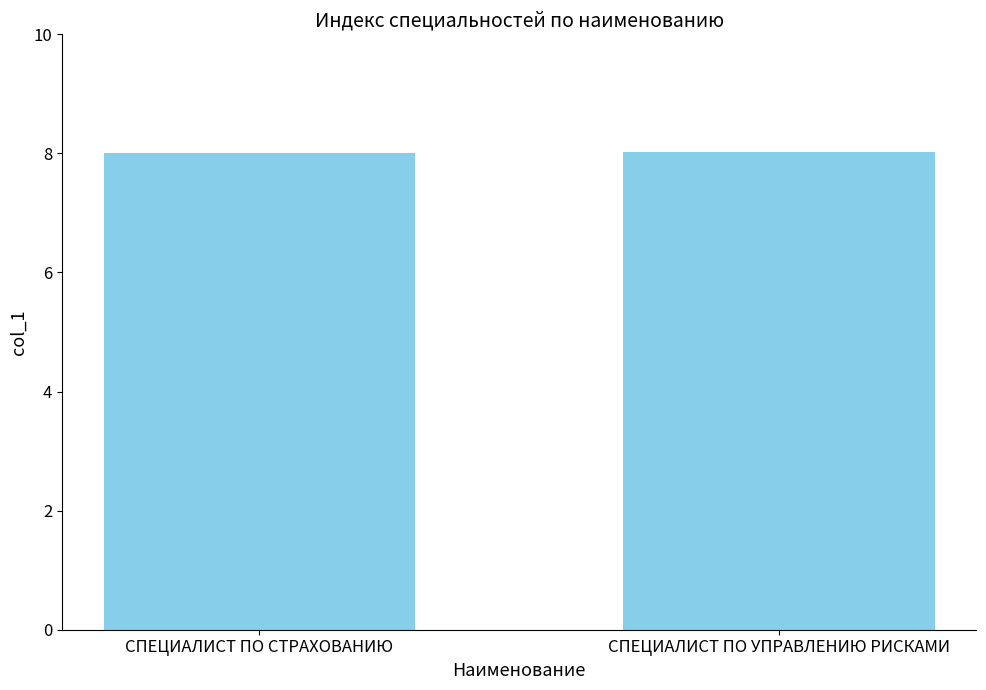

What is the value of the 1st bar from the left?

8.0